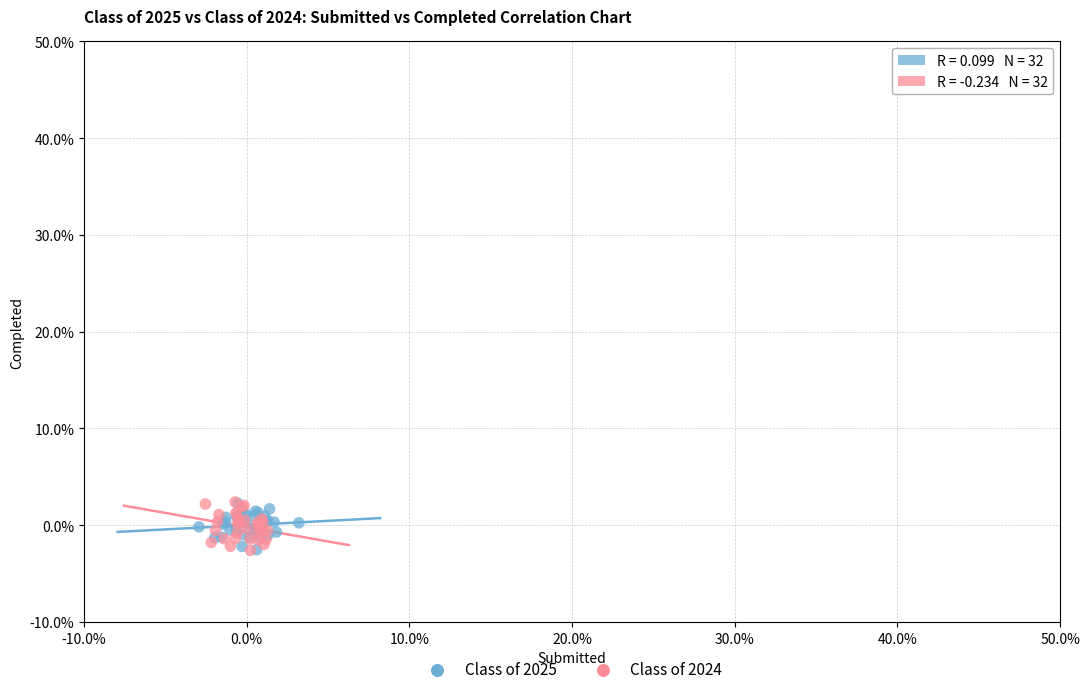

What are all the series names shown in the legend?

Class of 2025, Class of 2024